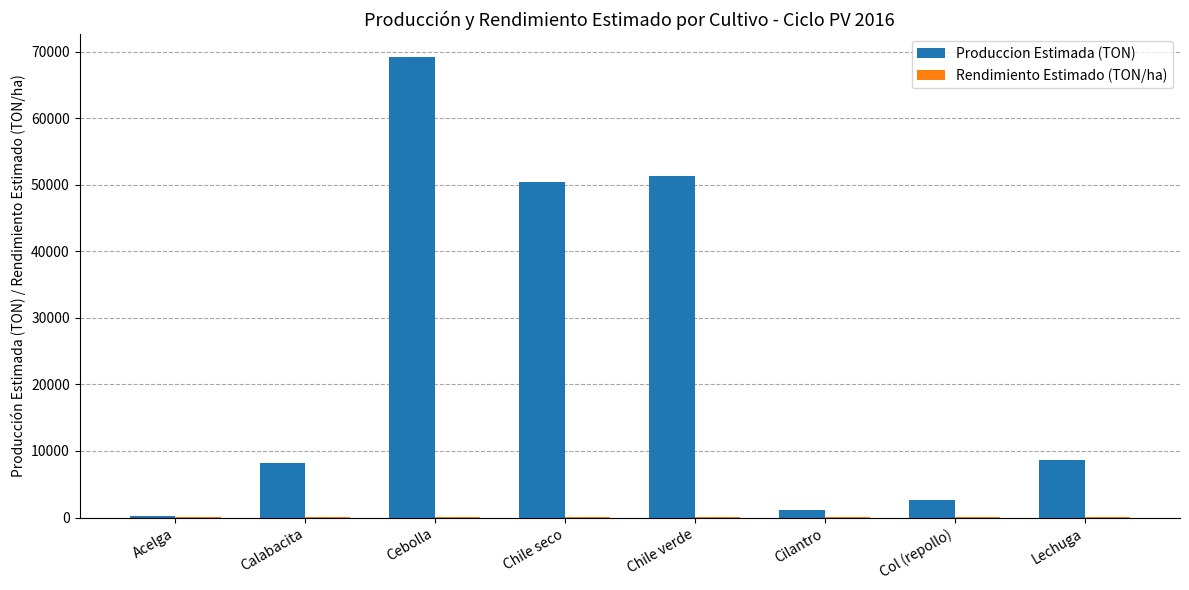

How many series are shown in this chart?

2